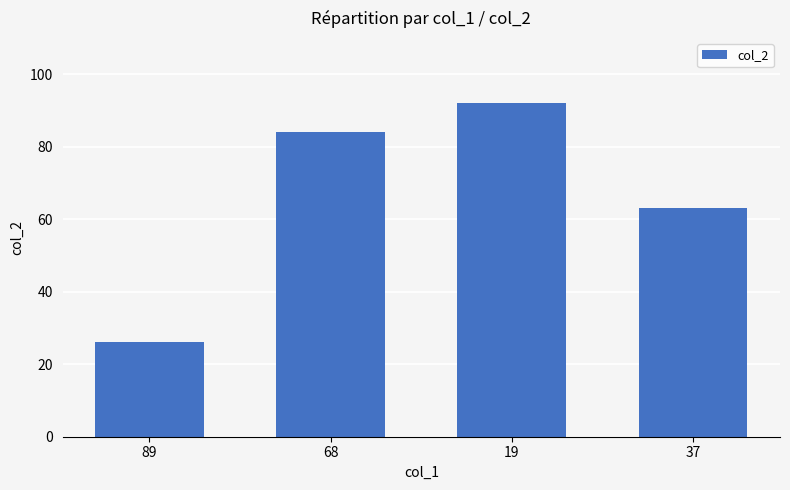

Count the number of data series in this chart.

1